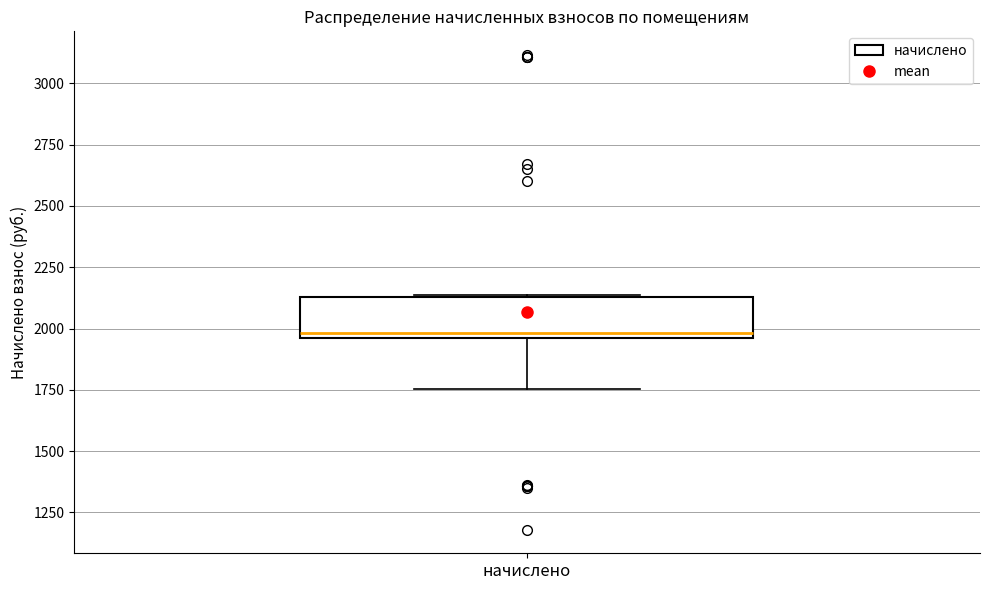

Transcribe this box plot: give where the median line is, the range the box spans, and where the two whiskers end, as read against the y-axis. The values are not printed on the chart, so give them approximately, as read against the axis.

median 2000, box 1950 to 2150, whiskers 1750 to 2150